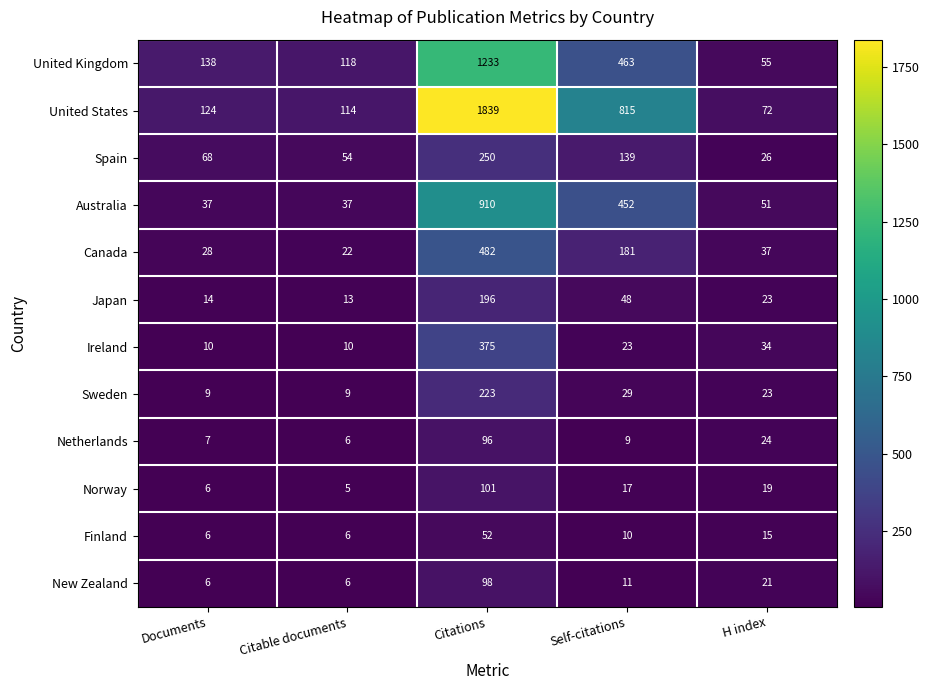

Which category has the highest value across all series?

Citations